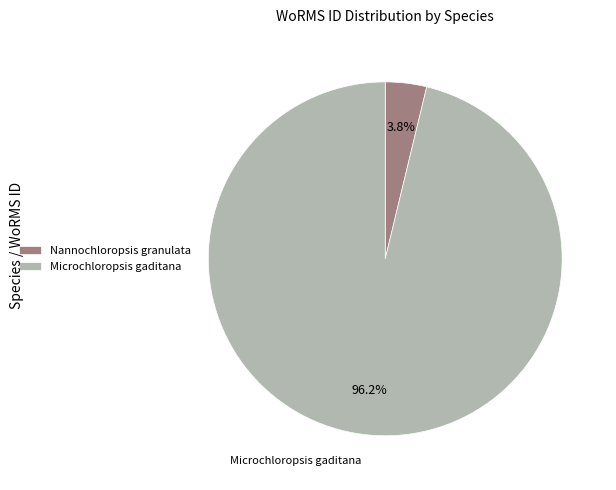

How many slices are in this pie chart?

2